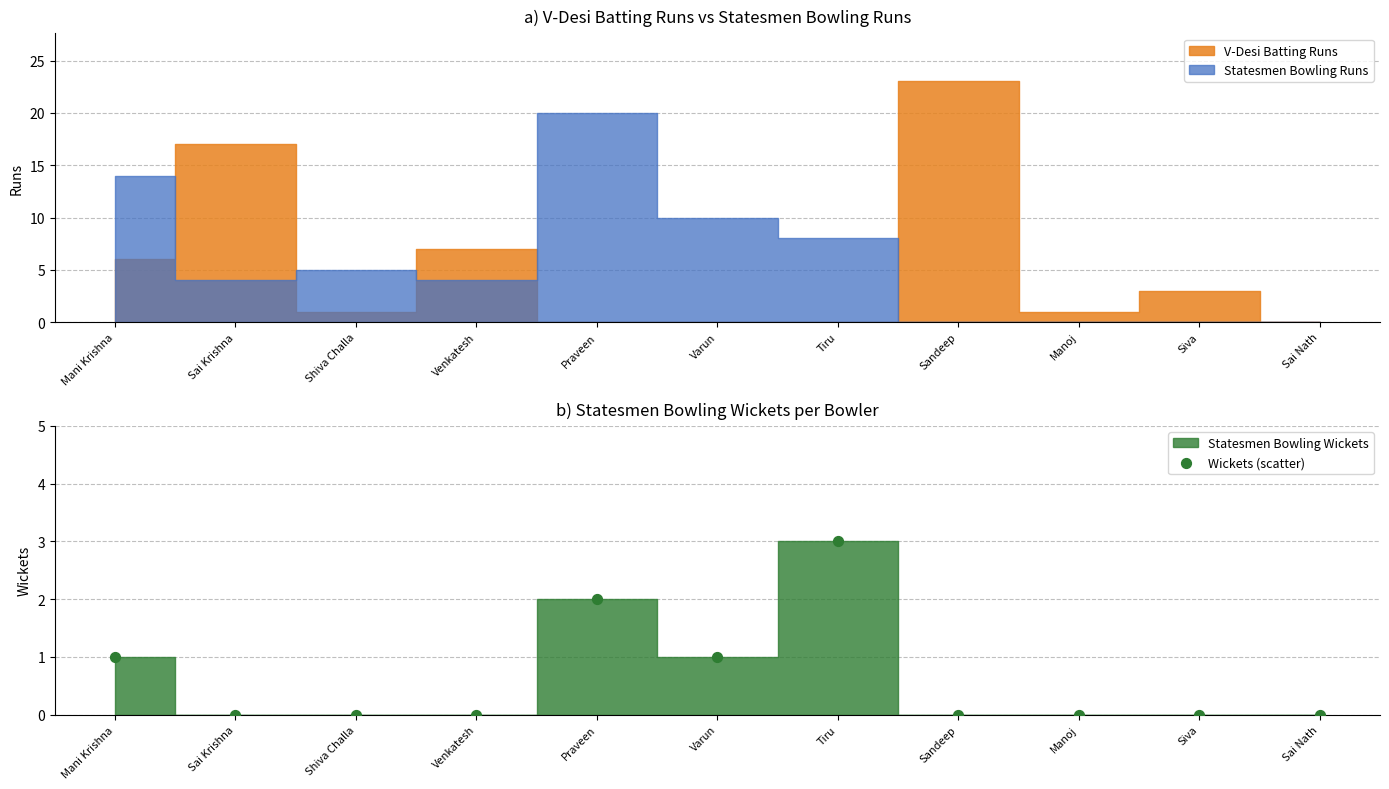

What is the ratio of the value at Varun to the value at Tiru?

0.3